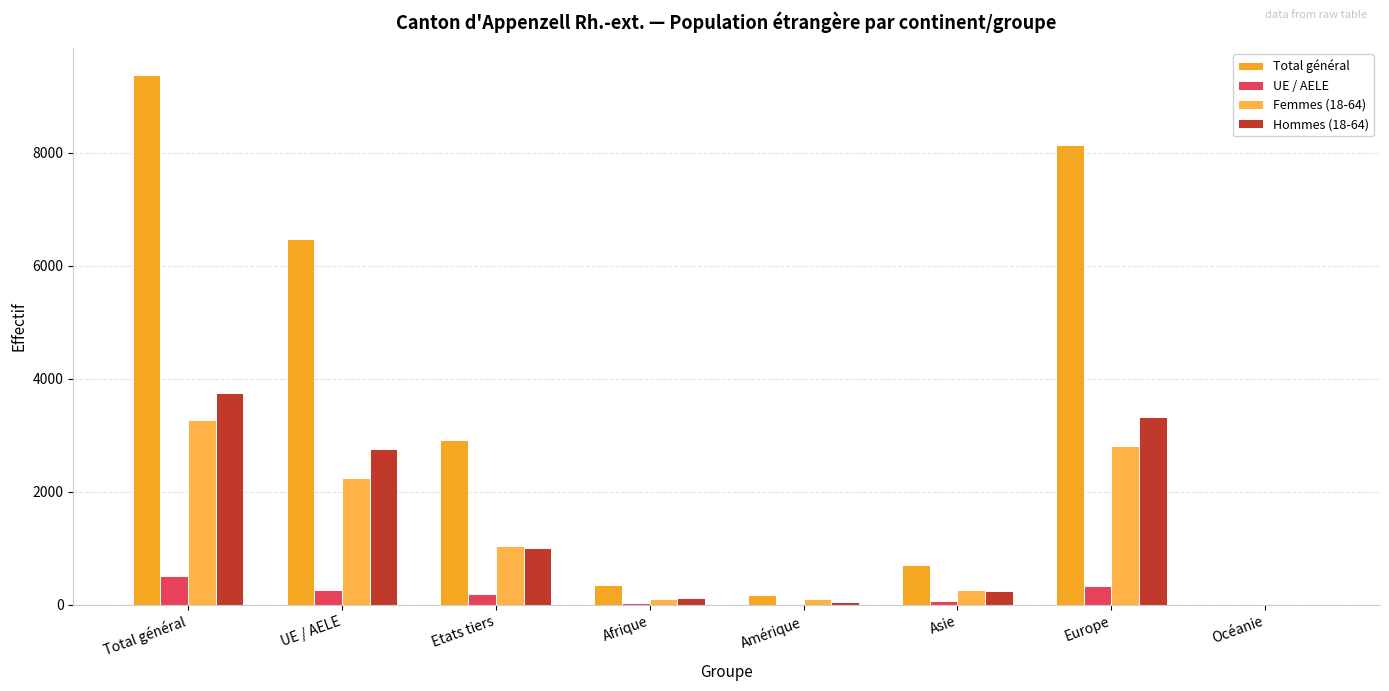

What is the difference between the second highest and second lowest values in the Femmes (18-64) series?

2722